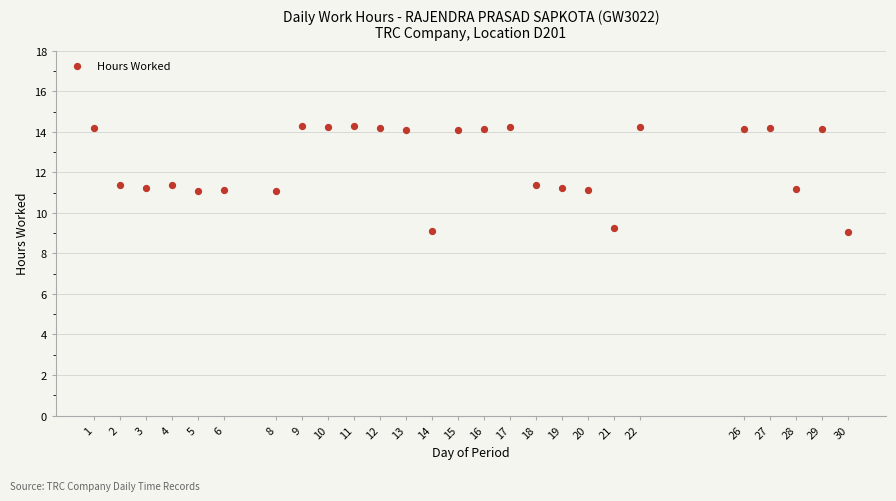

What is the range of X values (max minus min)?

29.0